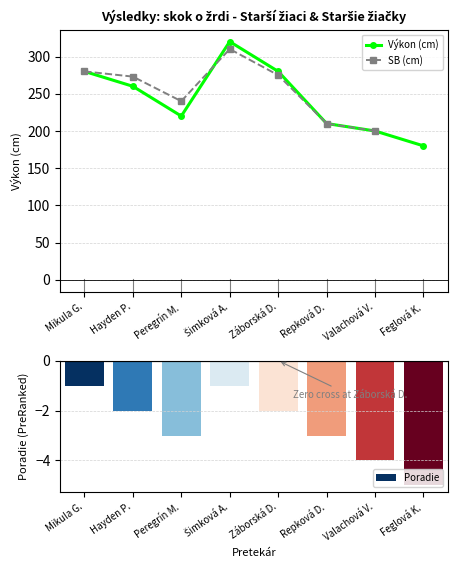

The value of Výkon (cm) at Valachová V. is 110.3. True or false?

False